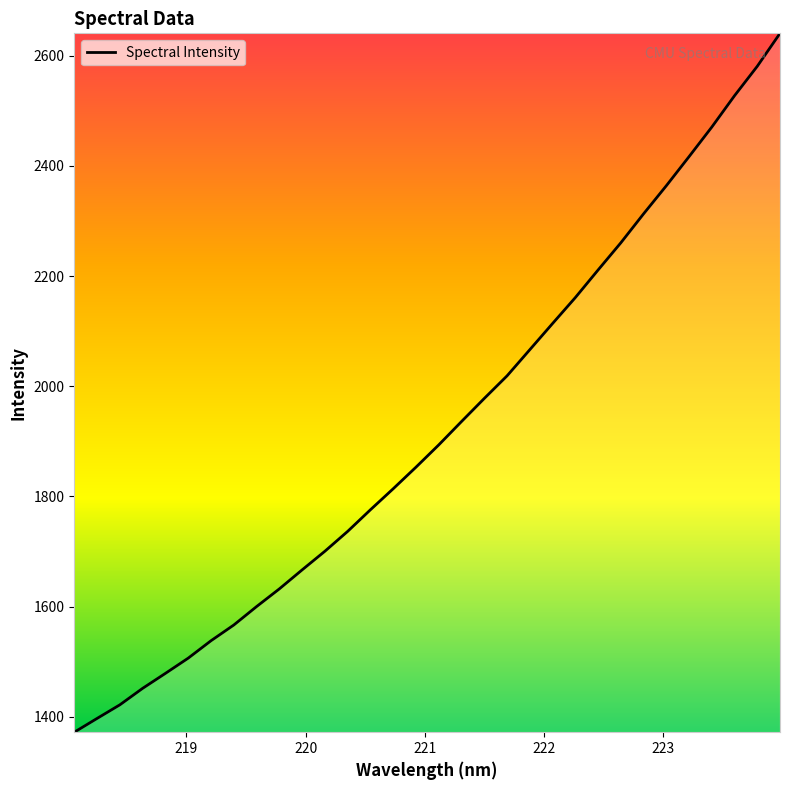

What is the difference between the maximum and minimum values?

1268.0